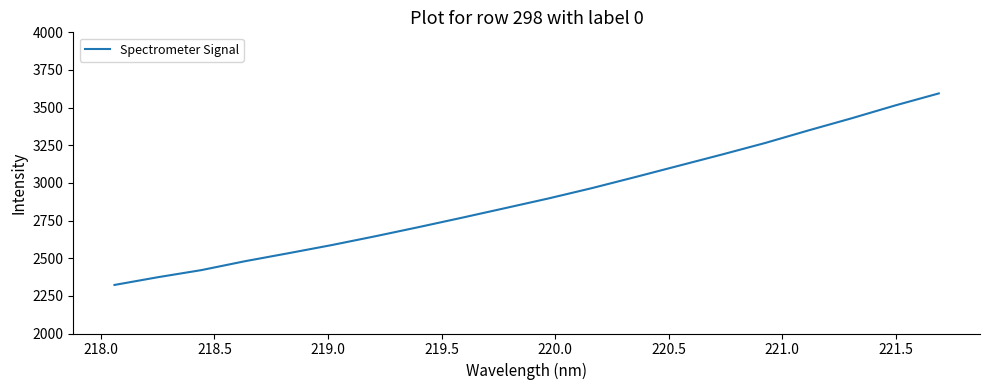

What is the minimum value shown in the chart?

2322.5